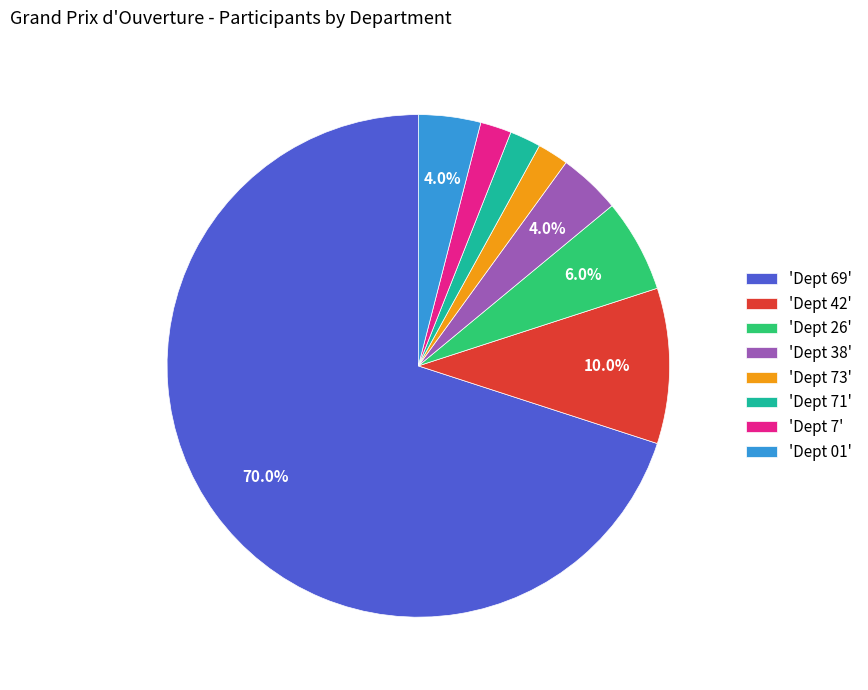

What is the ratio of the value at 'Dept 26' to the value at 'Dept 71'?

3.0